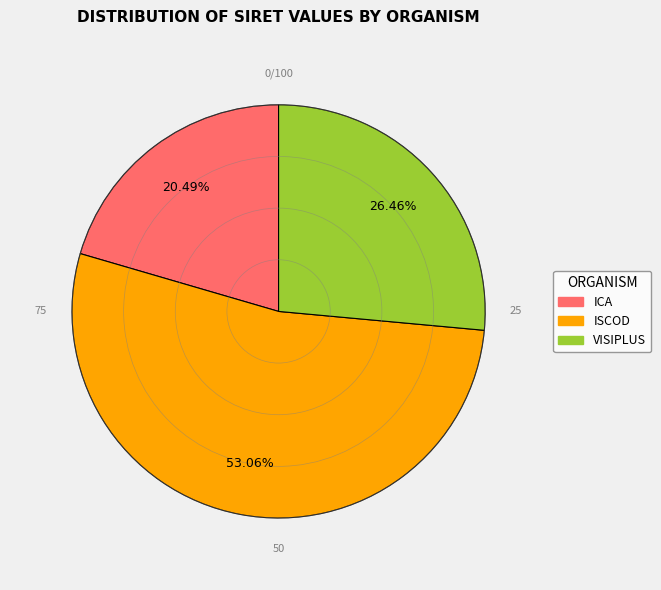

Rank the categories by value from lowest to highest.

ICA, VISIPLUS, ISCOD